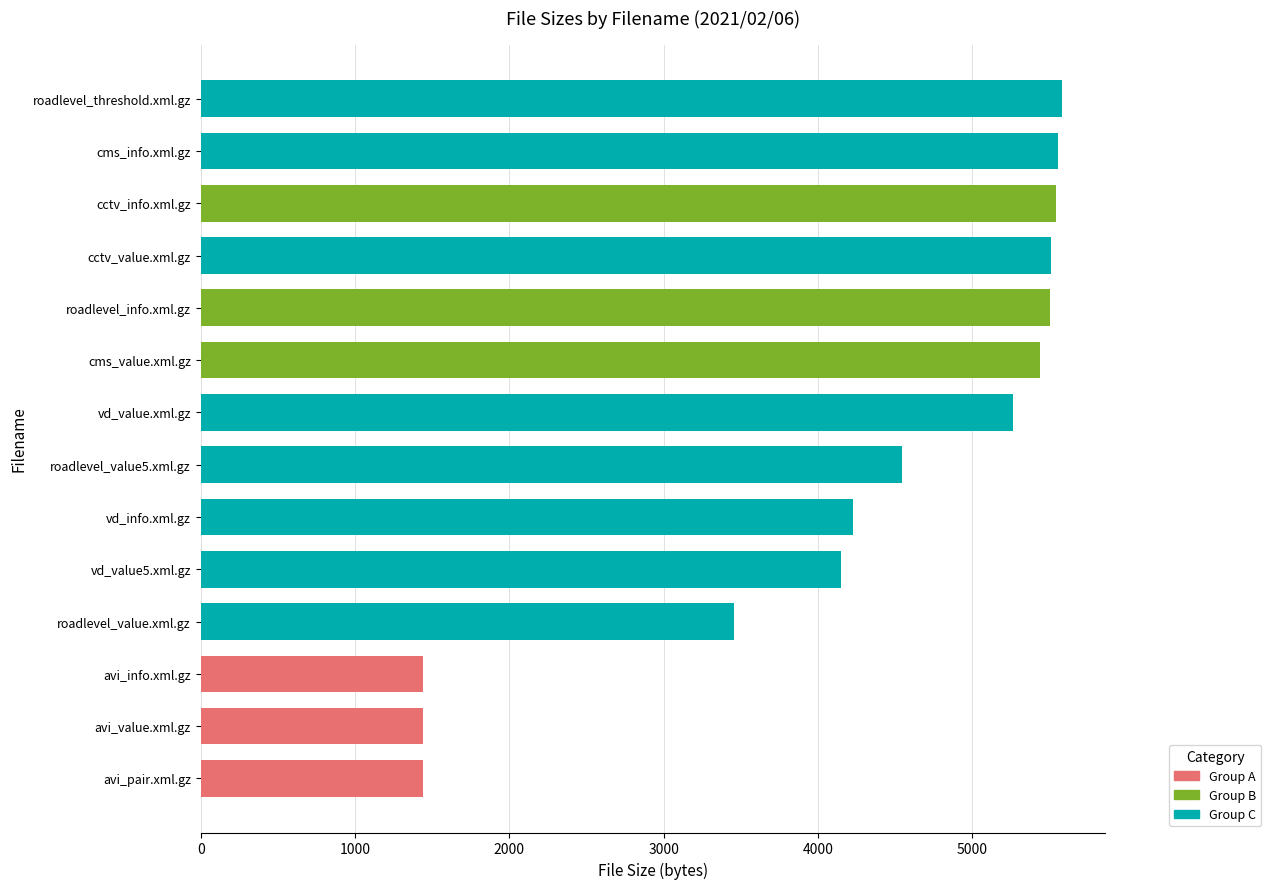

True or false: the data shows 7999 at vd_value.xml.gz.

False